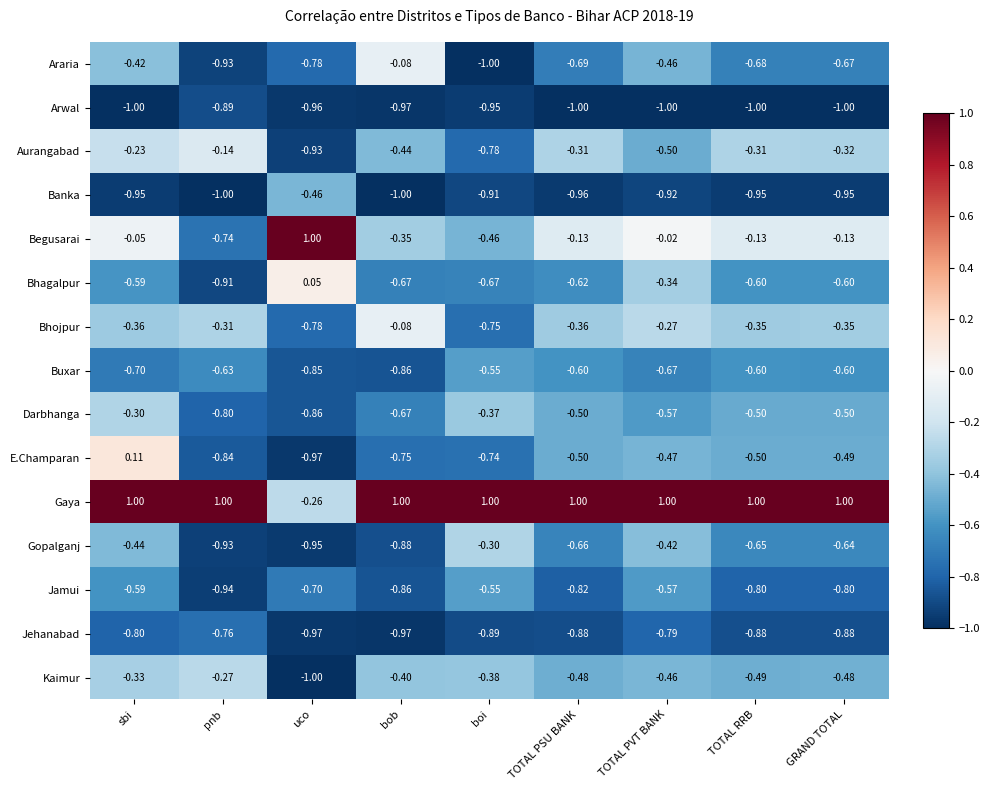

Which series has the largest total across all categories?

Gaya